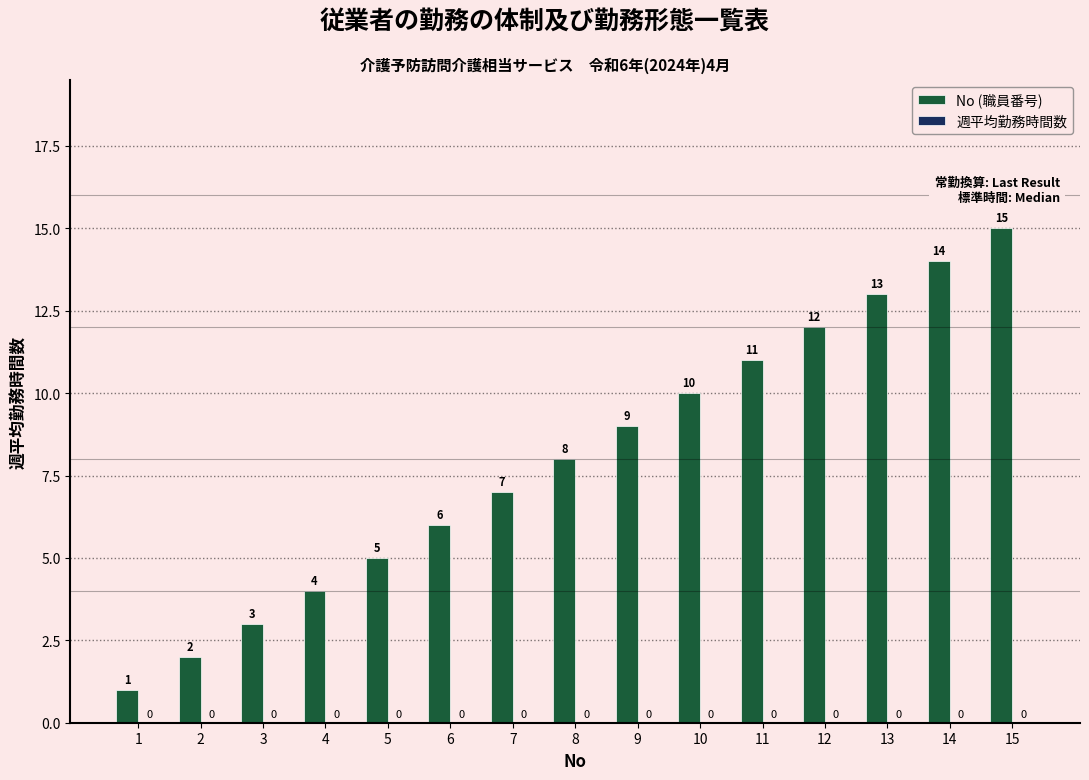

List the labels in order of value, smallest first.

1, 2, 3, 4, 5, 6, 7, 8, 9, 10, 11, 12, 13, 14, 15